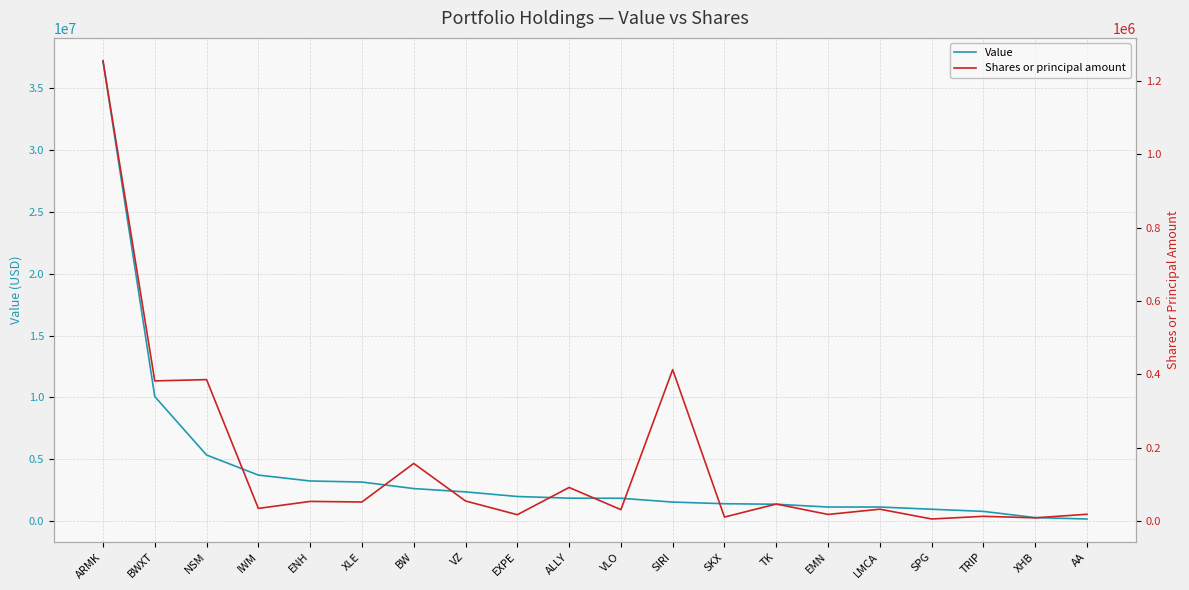

True or false: Shares or principal amount and Value cross at least once.

False